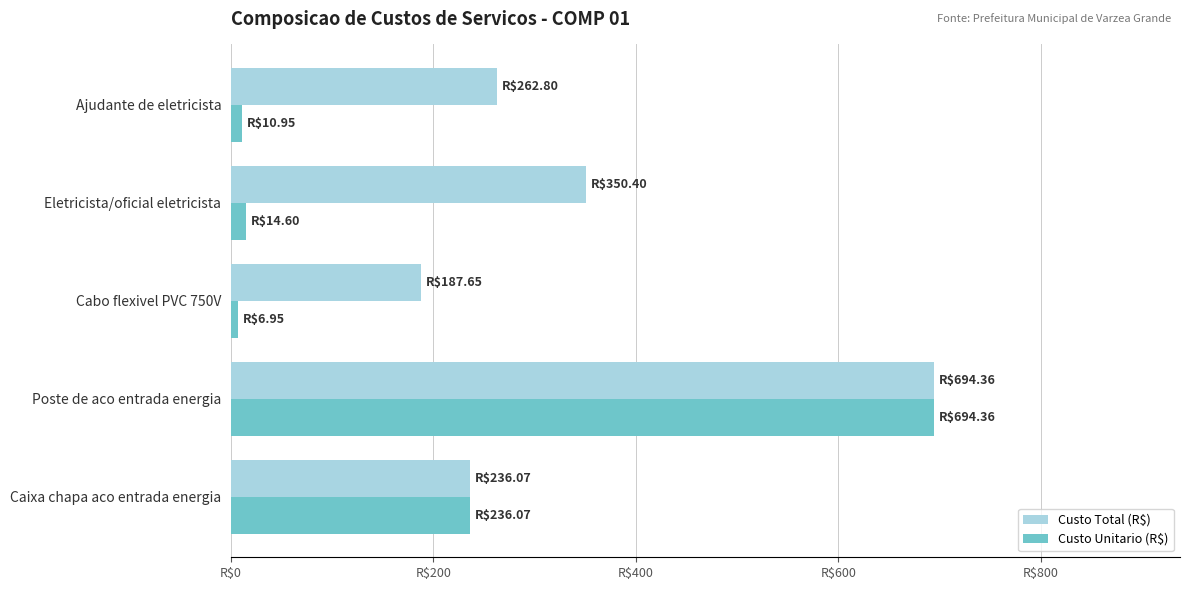

What are all the series names shown in the legend?

Custo Total (R$), Custo Unitario (R$)